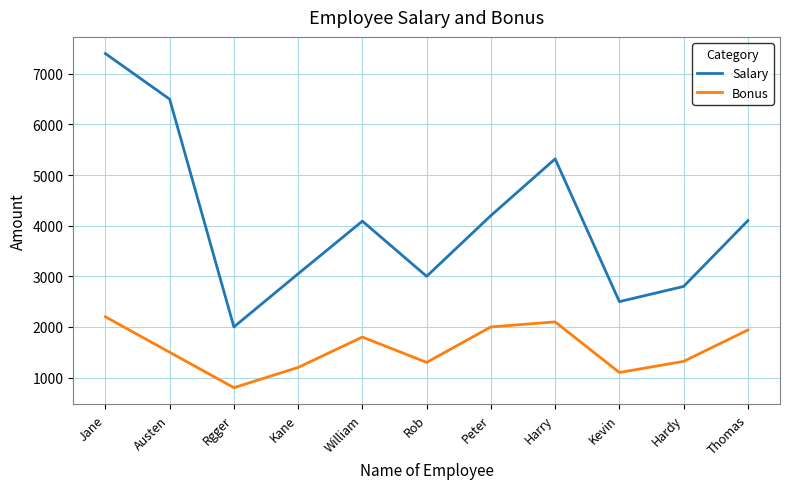

What is the difference between the highest and lowest values at Austen?

5000